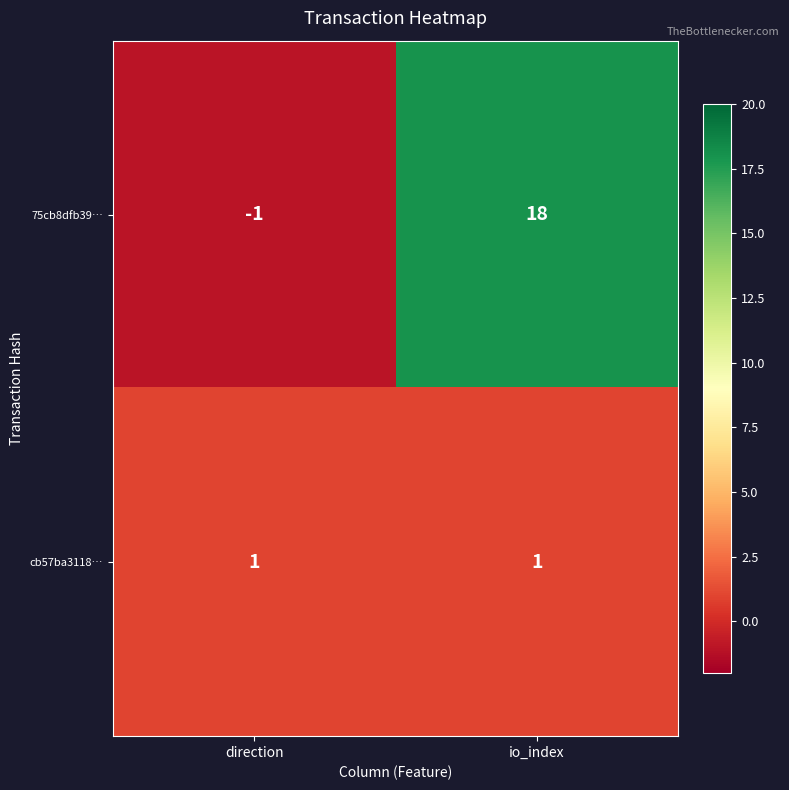

Reading left to right, what are all the values shown in this chart?

75cb8dfb39…: -1	18
cb57ba3118…: 1	1